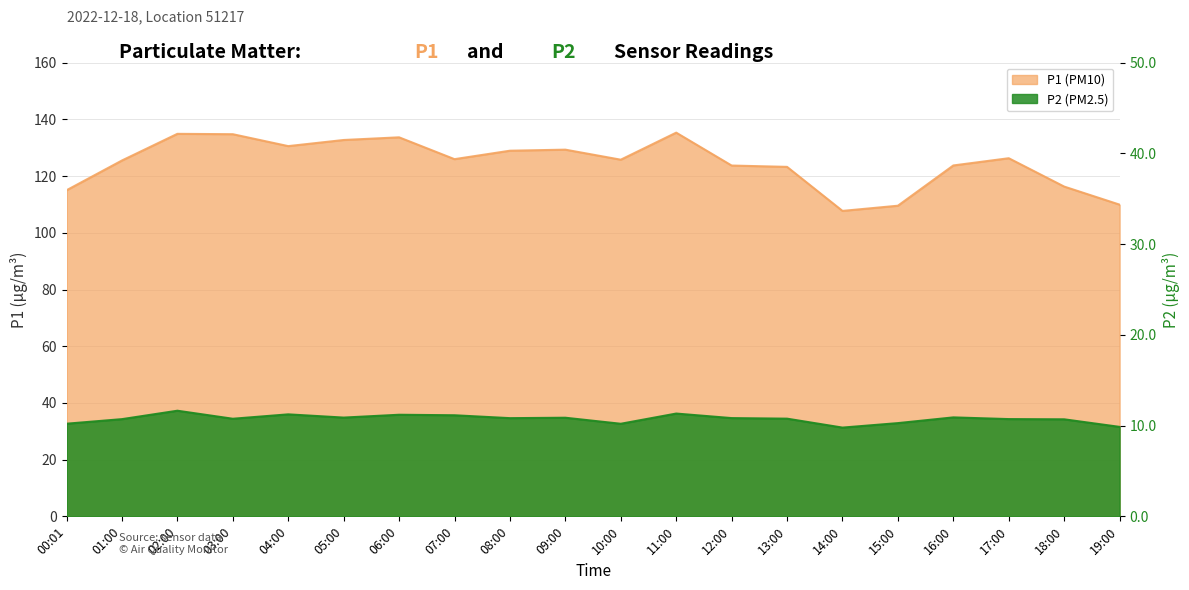

List the labels in order of P2 value, largest first.

02:00, 11:00, 04:00, 06:00, 07:00, 16:00, 05:00, 09:00, 12:00, 08:00, 13:00, 03:00, 17:00, 01:00, 18:00, 15:00, 00:01, 10:00, 19:00, 14:00